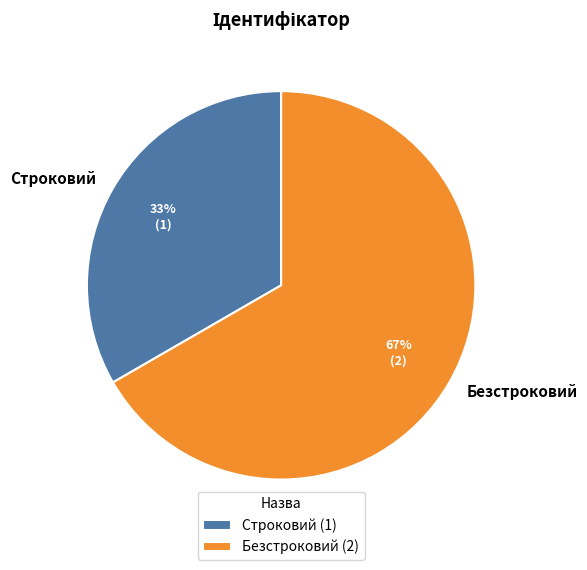

Which has a higher value, Безстроковий or Строковий?

Безстроковий